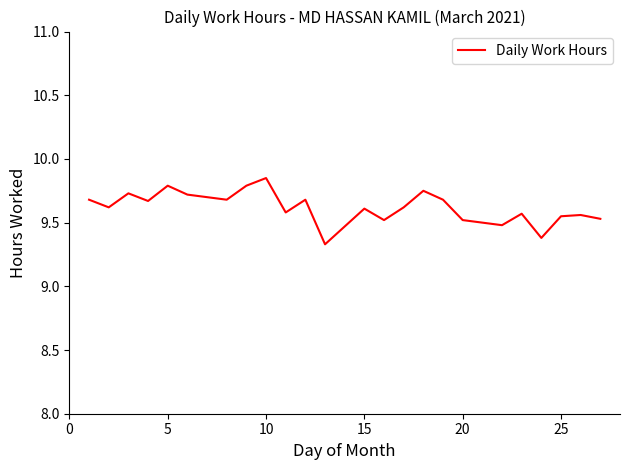

Which category has the highest value across all series?

10